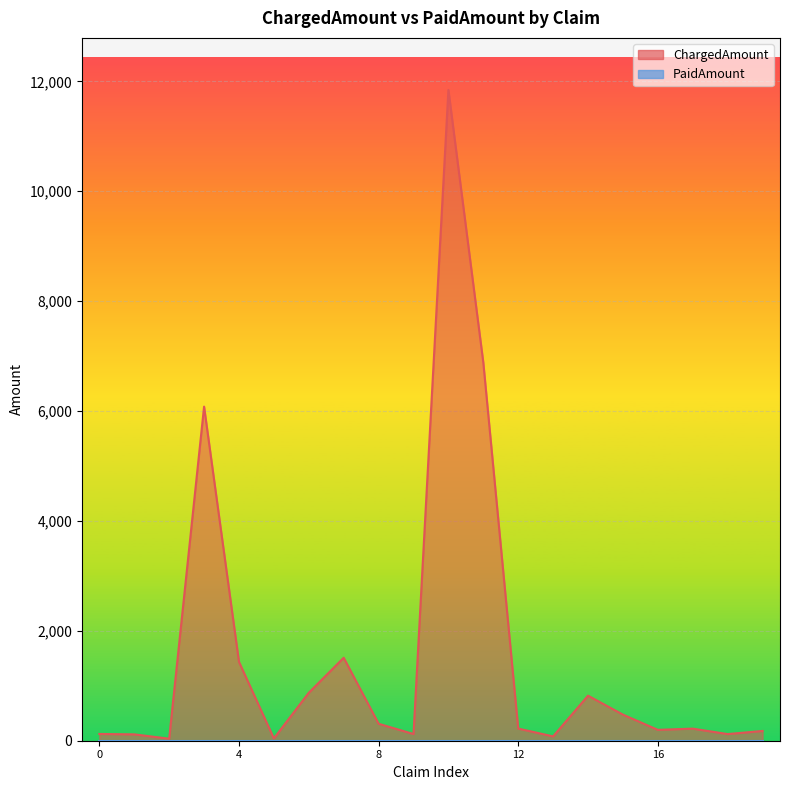

What is the greatest value displayed?

11843.9